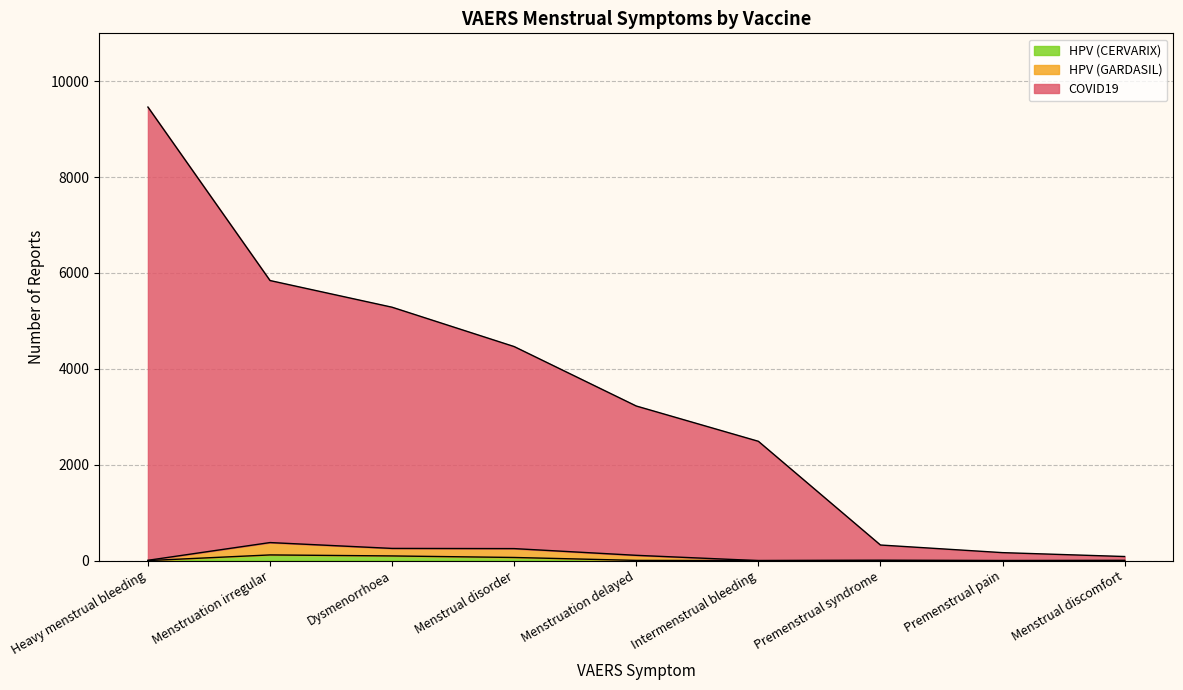

Which series has the widest spread of values?

COVID19